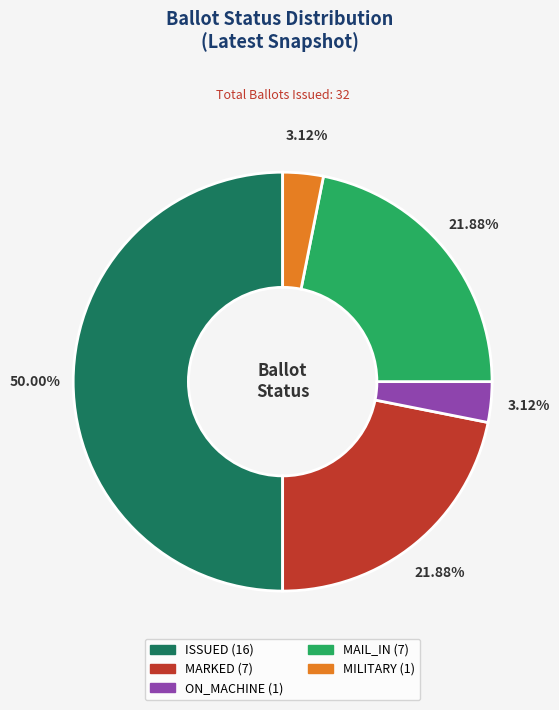

What is the largest slice in the pie chart?

ISSUED